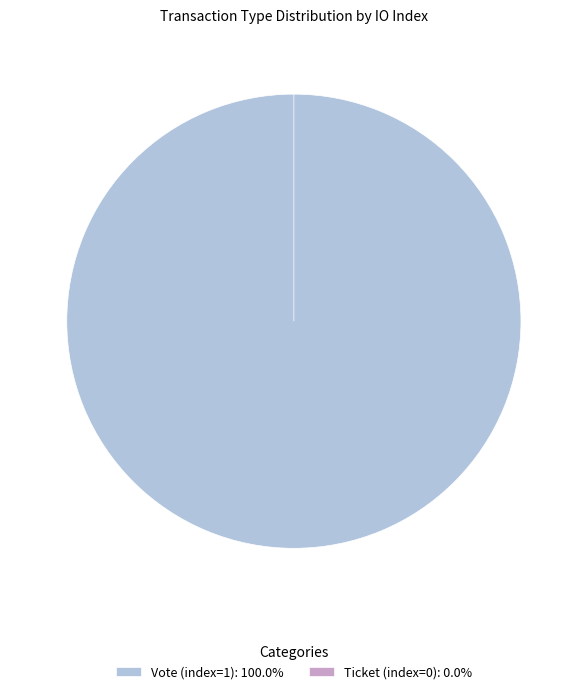

Combined, do Vote (index=1) and Ticket (index=0) account for over 50%?

Yes